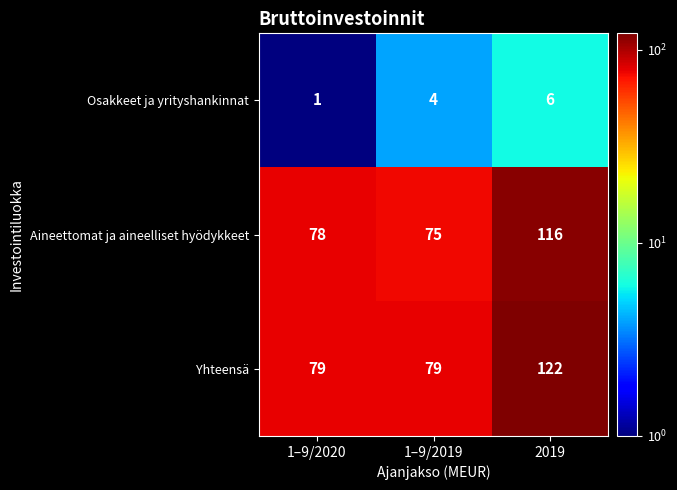

Reading left to right, transcribe all the data shown in this chart.

Osakkeet ja yrityshankinnat: 1	4	6
Aineettomat ja aineelliset hyödykkeet: 78	75	116
Yhteensä: 79	79	122